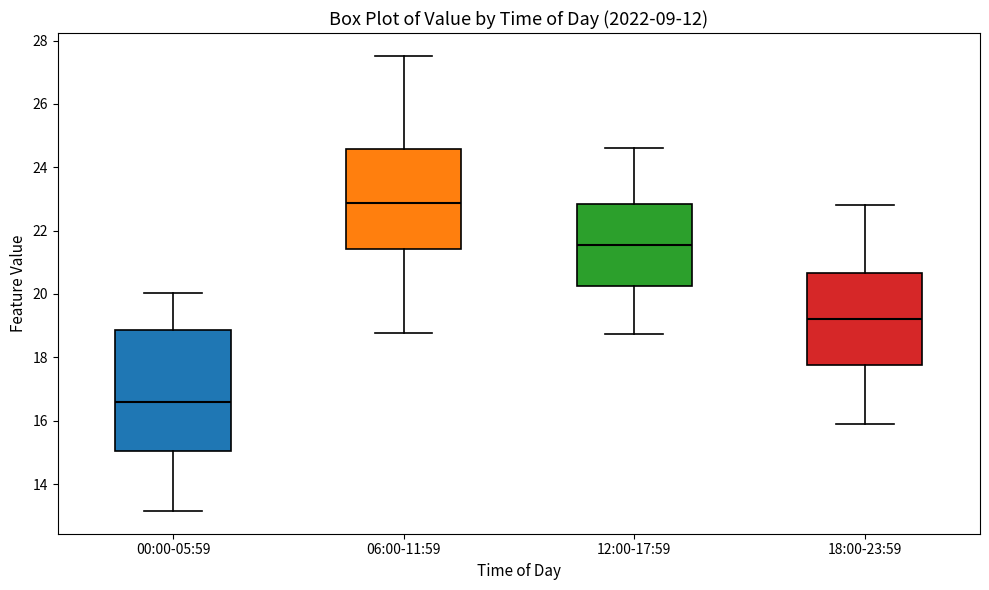

Where does the median line of the box for 06:00-11:59 sit on the y-axis? The values are not printed on the chart, so give them approximately, as read against the axis.

22.8